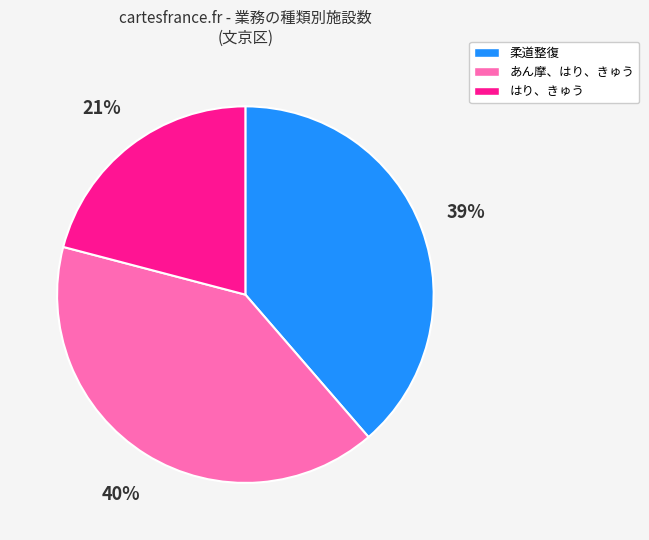

What percentage is the あん摩、はり、きゅう slice, to the nearest percent?

40%